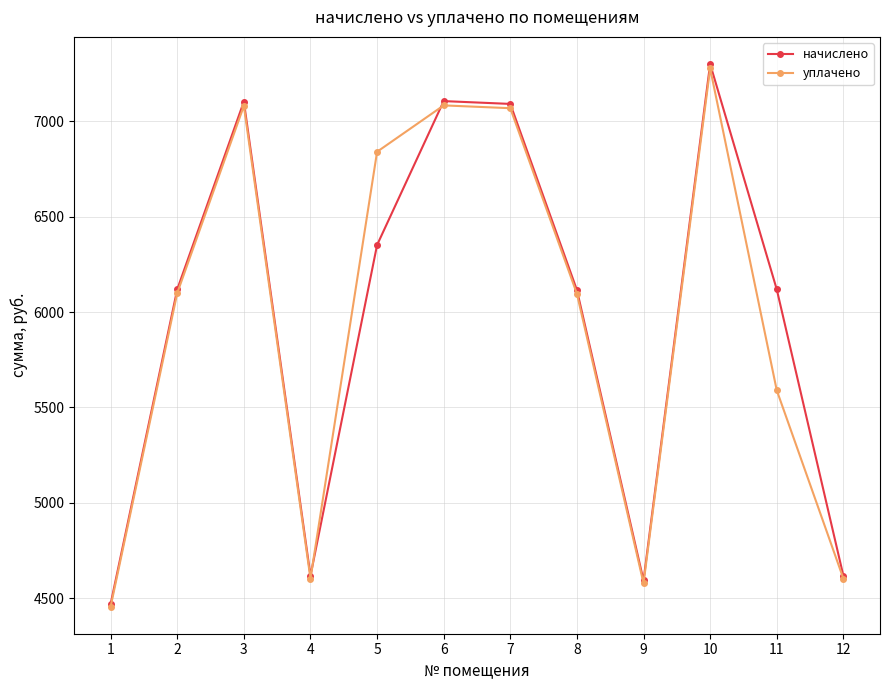

How many data points in уплачено are less than 6099?

6